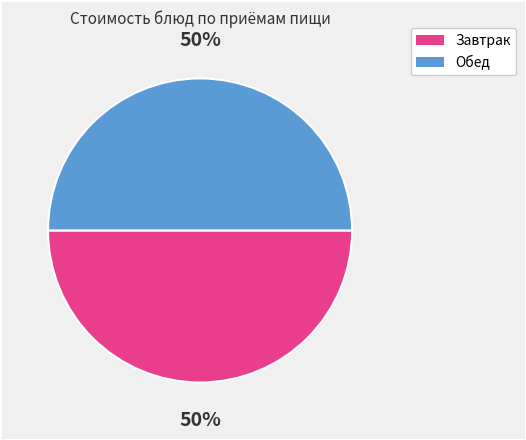

How many segments does this pie chart have?

2